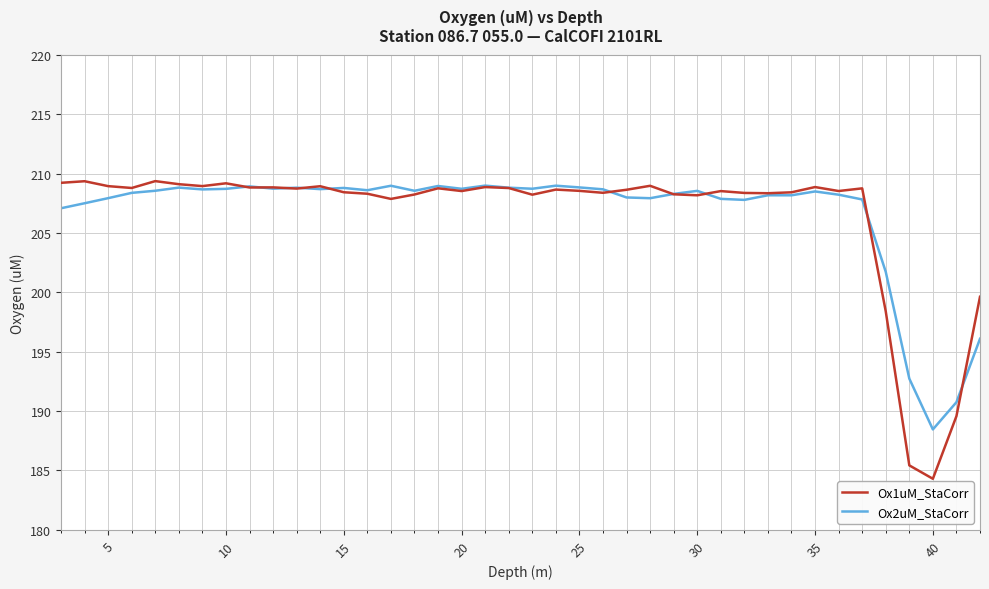

What is the minimum value shown in the chart?

184.3